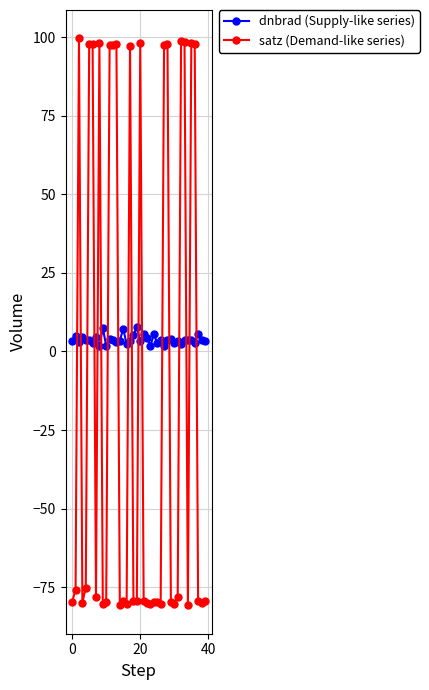

Which series has the largest range (max minus min)?

satz (Demand-like series)